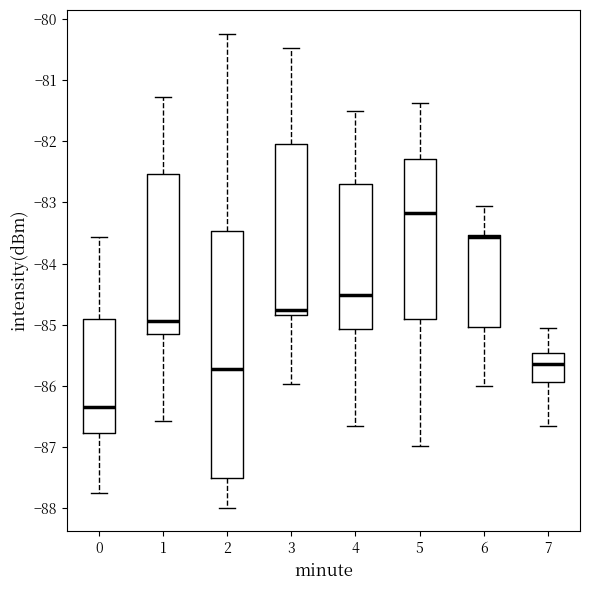

Reading left to right, read every box against the y-axis: the position of its median line, the range the box covers, and the ends of its whiskers. The values are not printed on the chart, so give them approximately, as read against the axis.

0: median -86.3, box -86.8 to -84.9, whiskers -87.7 to -83.6
1: median -84.9, box -85.1 to -82.5, whiskers -86.6 to -81.3
2: median -85.7, box -87.5 to -83.5, whiskers -88.0 to -80.2
3: median -84.8 (just above the box's lower edge), box -84.8 to -82.0, whiskers -86.0 to -80.5
4: median -84.5, box -85.1 to -82.7, whiskers -86.6 to -81.5
5: median -83.2, box -84.9 to -82.3, whiskers -87.0 to -81.4
6: median -83.6 (drawn on the box's upper edge), box -85.0 to -83.5, whiskers -86.0 to -83.1
7: median -85.6, box -85.9 to -85.5, whiskers -86.6 to -85.0